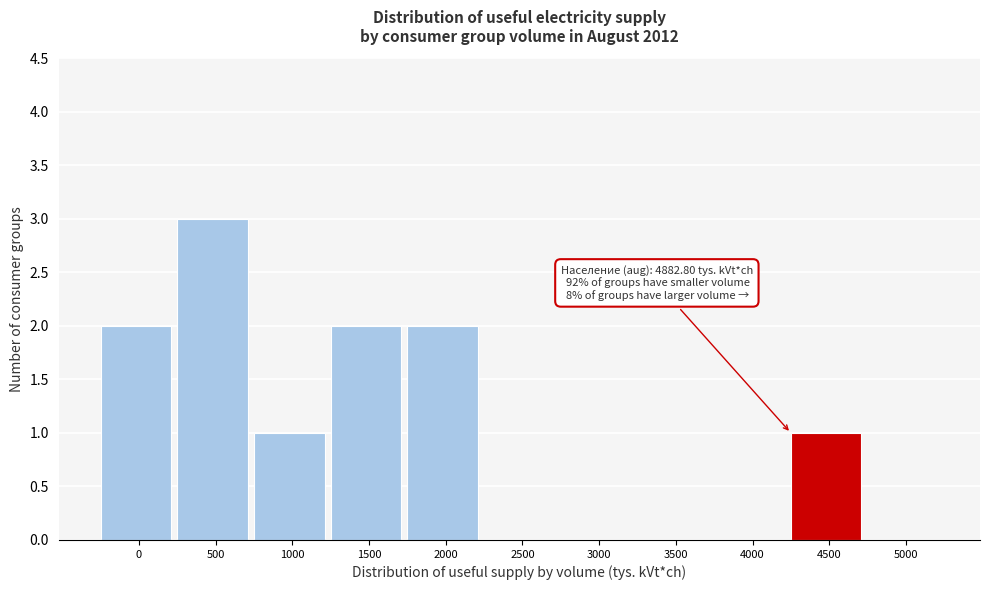

Reading right to left, what are all the values shown in this chart?

5000=0	4500=1	4000=0	3500=0	3000=0	2500=0	2000=2	1500=2	1000=1	500=3	0=2